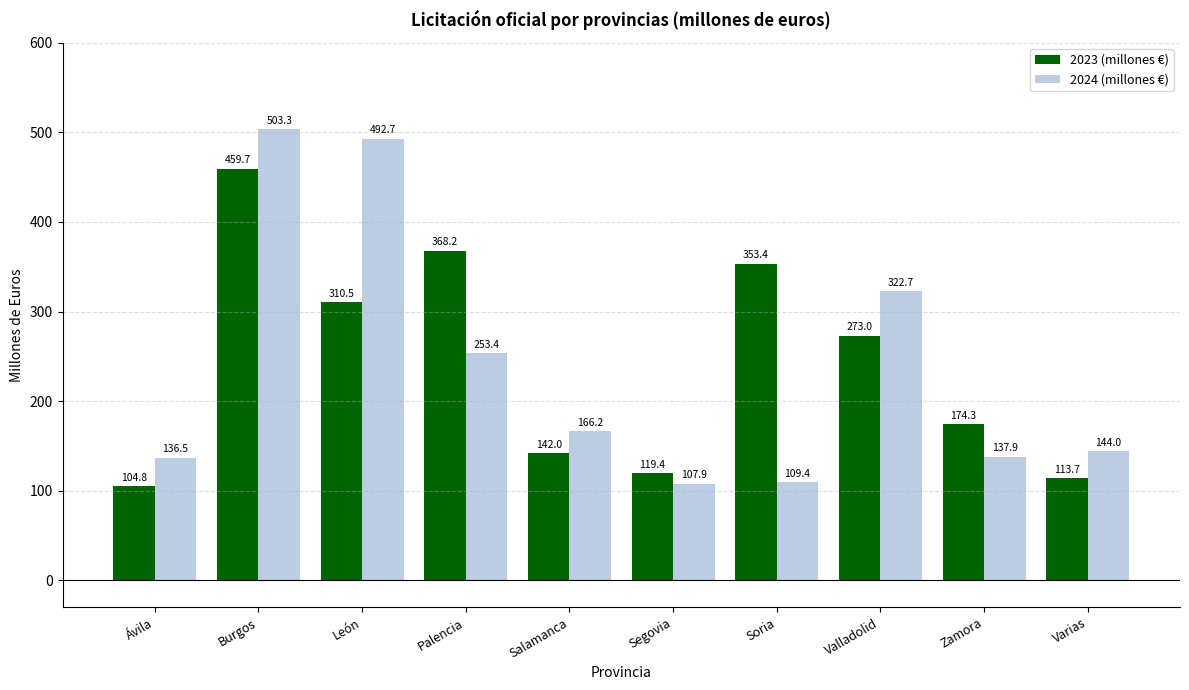

What is the approximate value of 2023 (millones €) at Segovia?

119.4